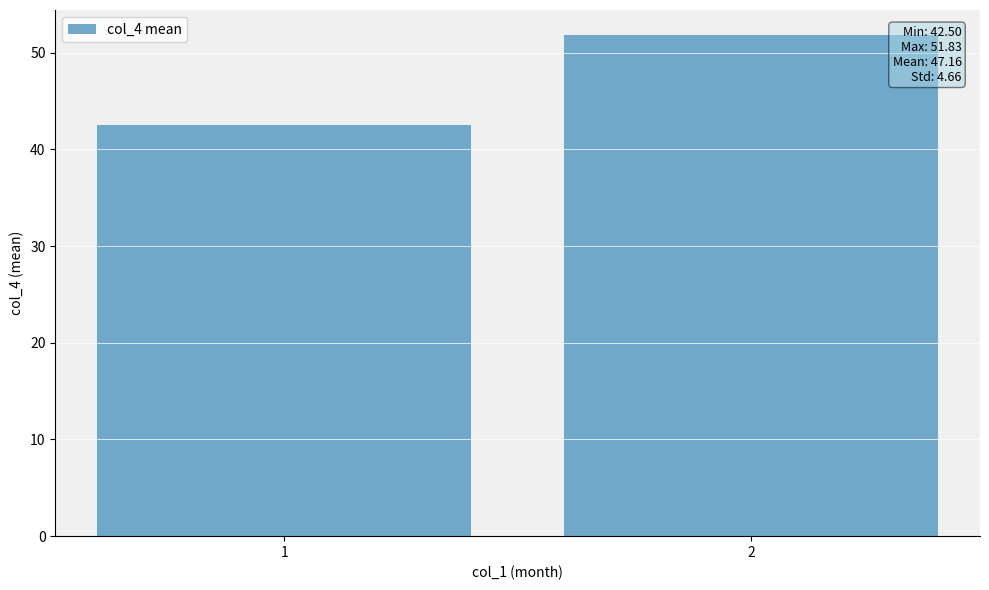

Count the number of categories in the chart.

2